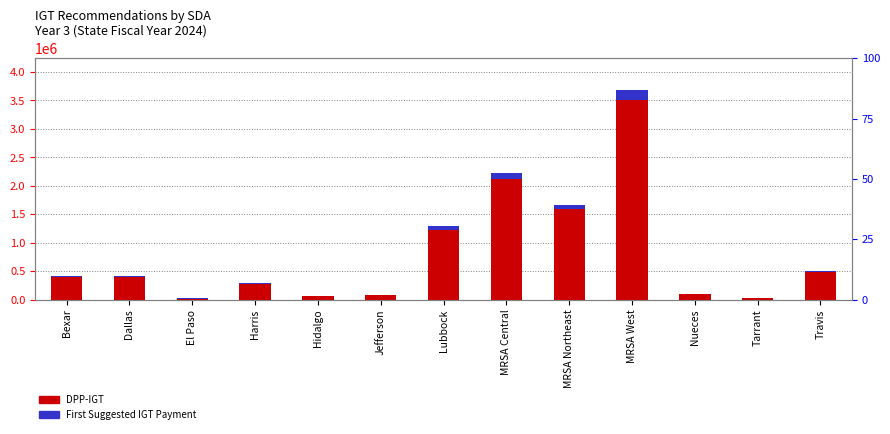

What is the total value across all series at MRSA West?

3870870.1